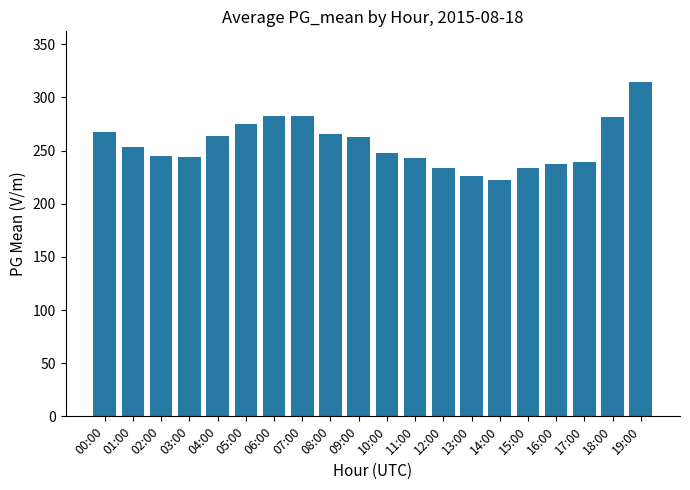

At which category does the chart reach its minimum across all series?

14:00